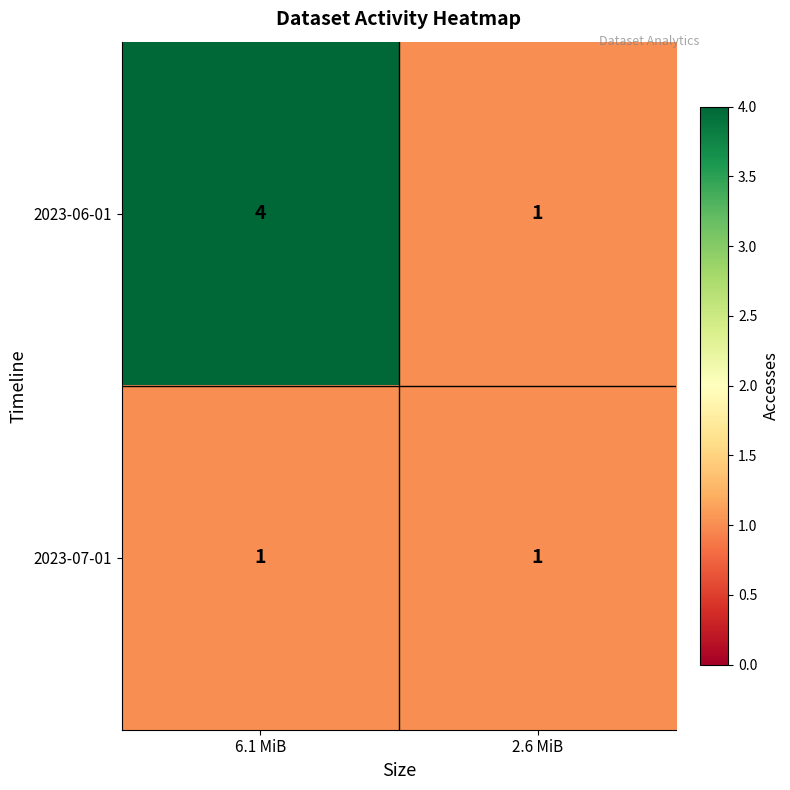

Rank the series at 6.1 MiB from lowest to highest value.

2023-07-01, 2023-06-01